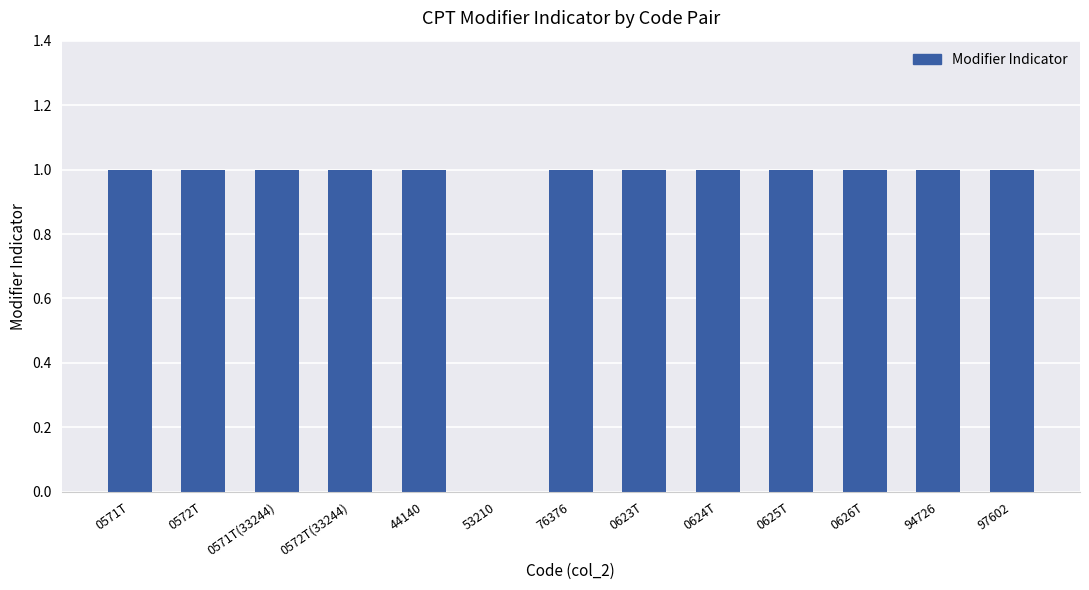

What is the sum of all values?

12